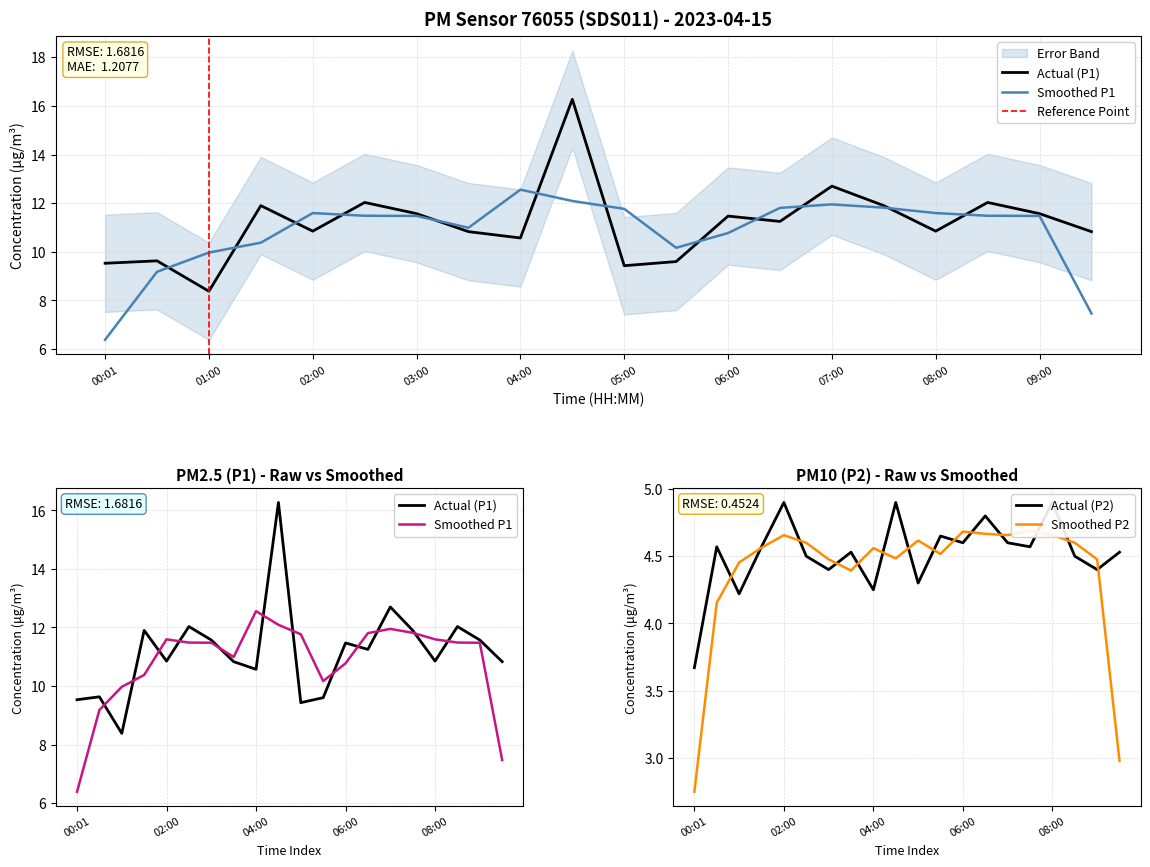

The P2 series shows 2.2 at 00:01. True or false?

False